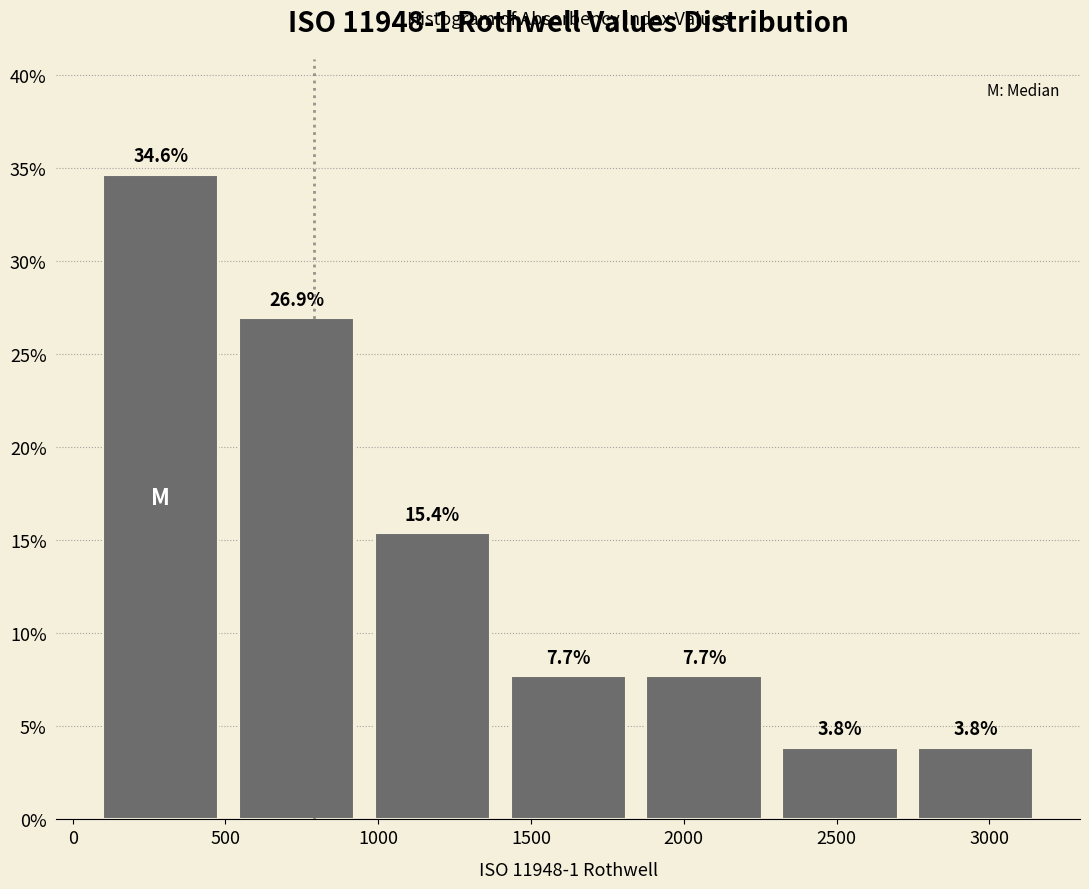

Reading left to right, list every bar in this chart as the range it spans on the x-axis followed by its height. The bar edges are not printed on the chart, so give them approximately, as read against the axis.

50 to 500: 34.6
500 to 950: 26.9
950 to 1400: 15.4
1400 to 1850: 7.7
1850 to 2300: 7.7
2300 to 2750: 3.8
2750 to 3200: 3.8